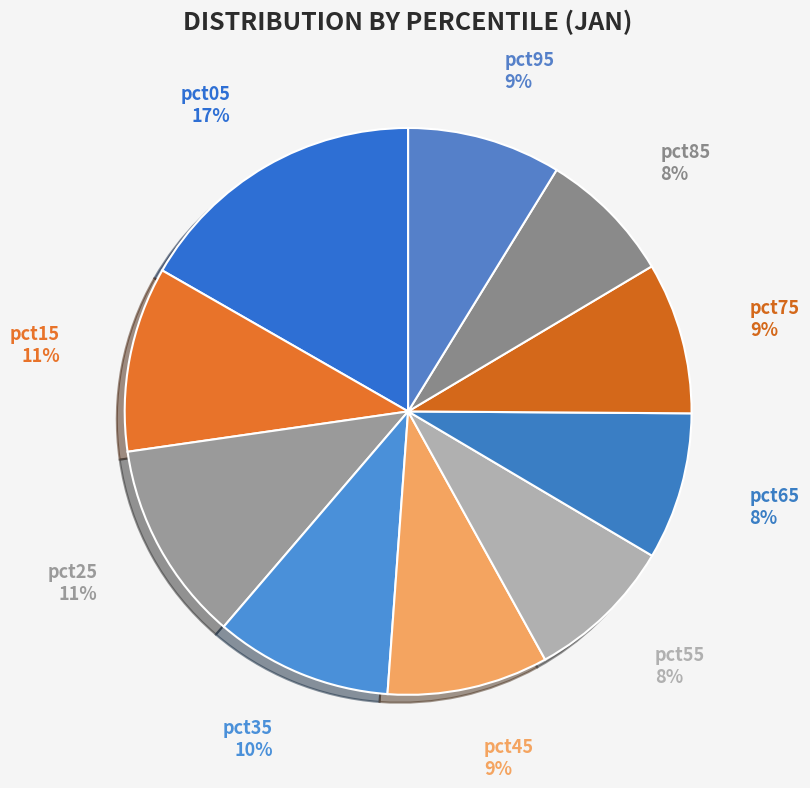

Does any single category account for the majority?

No